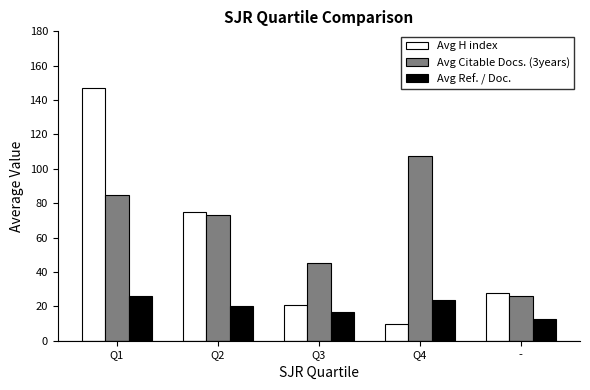

How many values in the Avg Citable Docs. (3years) series are below 72?

2